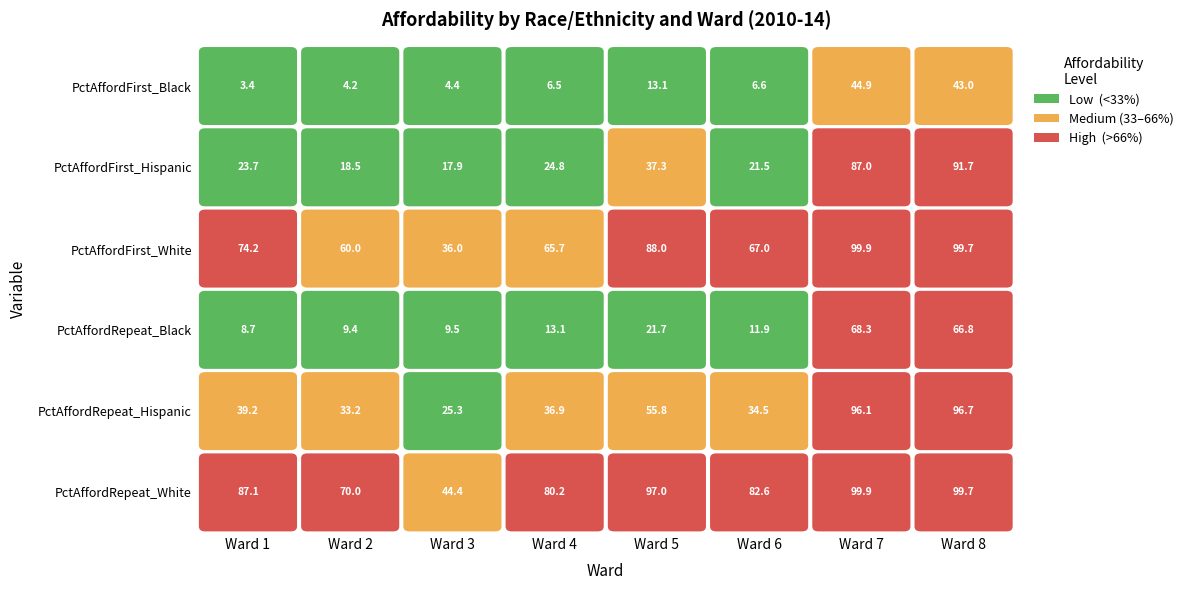

Is the value of PctAffordRepeat_White at 2 greater than the value of PctAffordRepeat_Hispanic at 3?

Yes